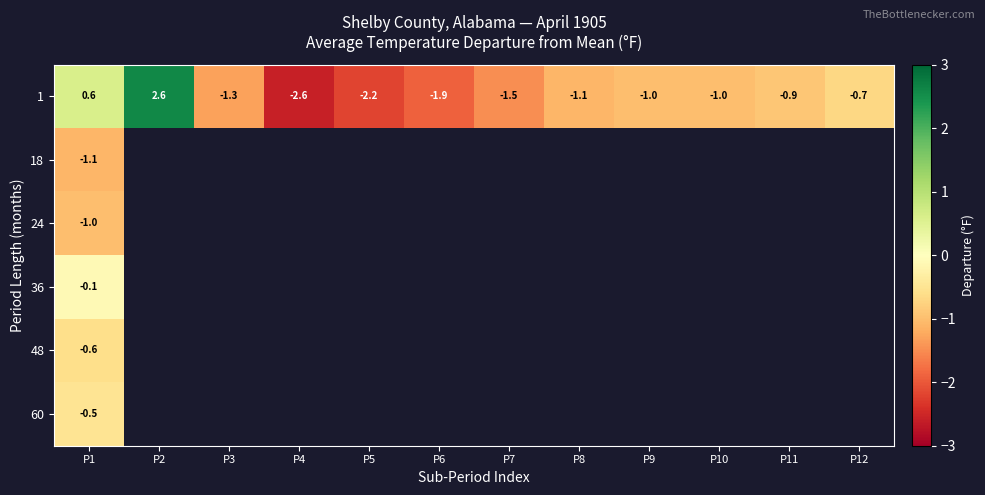

What is the maximum value for 1?

2.6